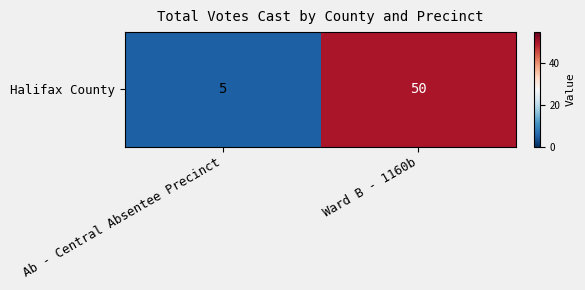

Reading left to right, list all the values displayed in this chart.

5	50